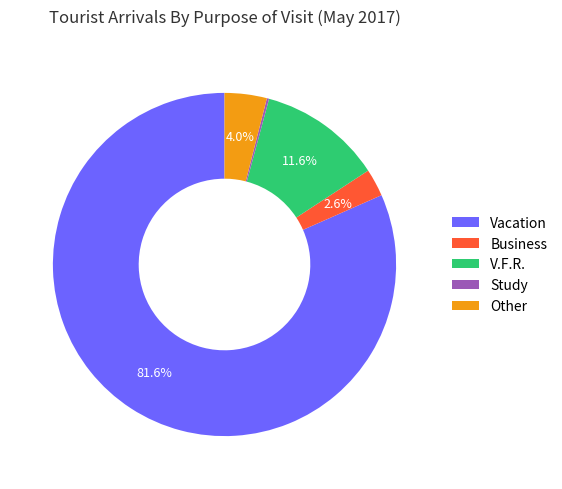

To the nearest percent, what is the combined percentage of Other and V.F.R.?

16%